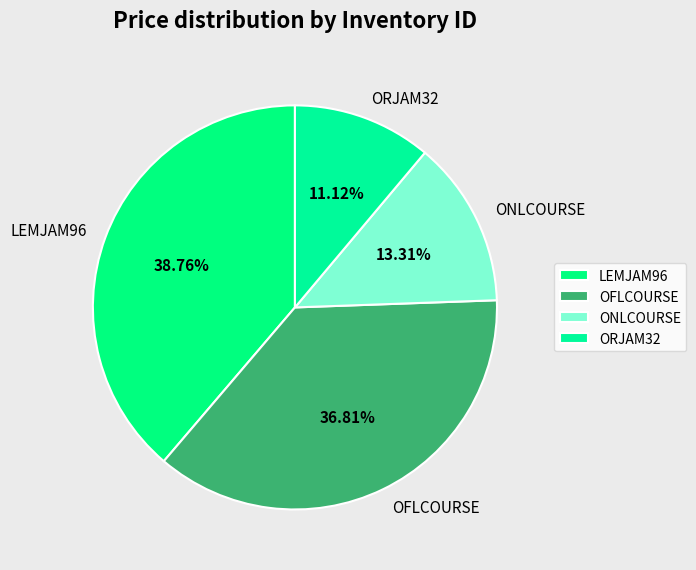

Is OFLCOURSE the majority of the pie?

No